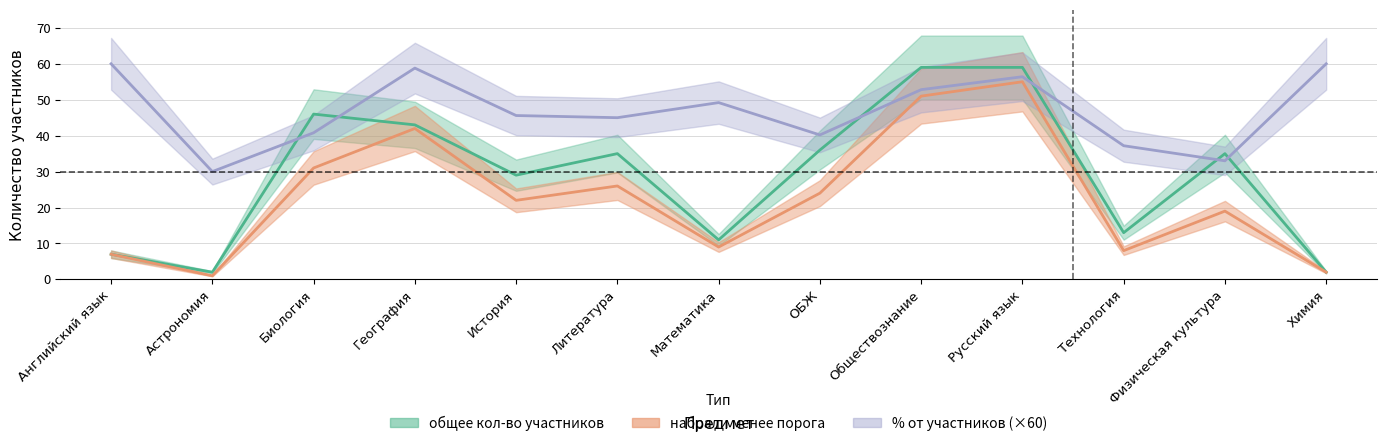

Which series has the largest range (max minus min)?

общее кол-во участников